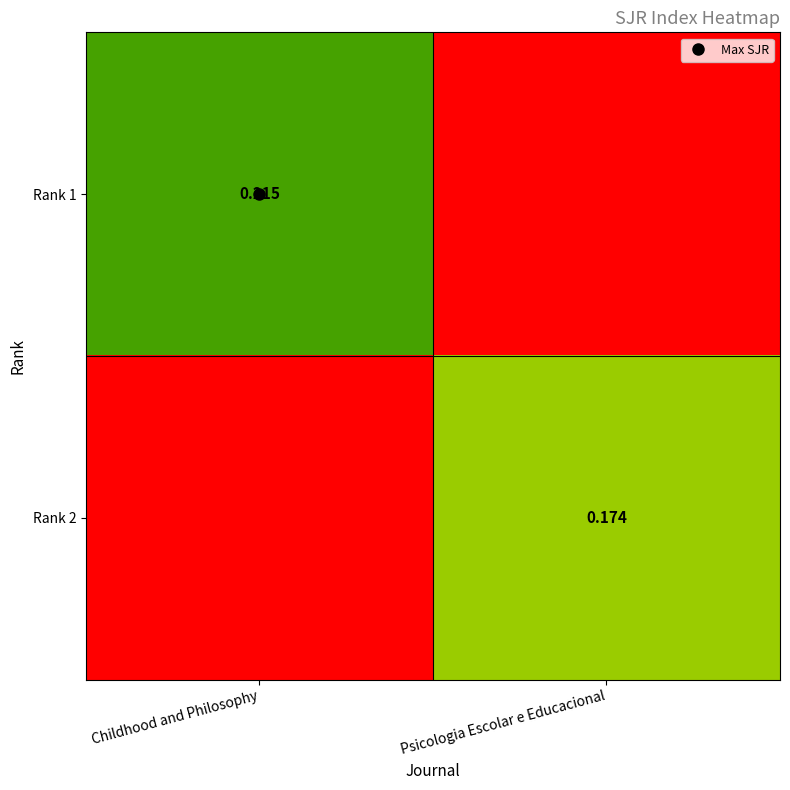

Between Psicologia Escolar e Educacional and Childhood and Philosophy, which is larger?

Childhood and Philosophy